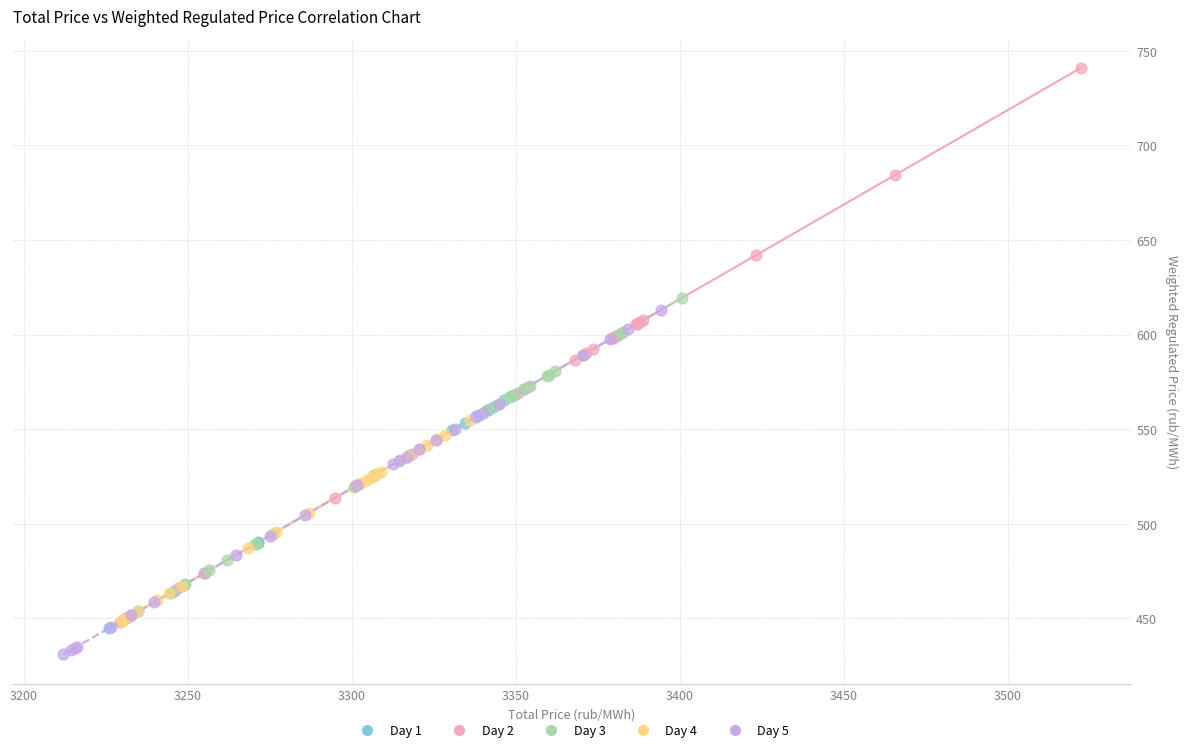

Which series has the largest Y range (max minus min)?

Day 2